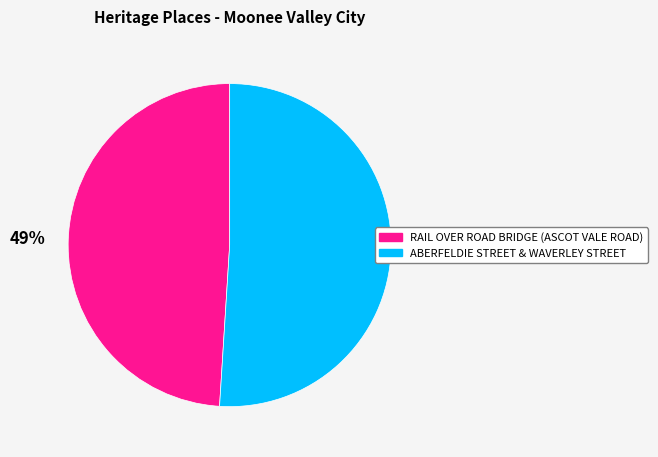

What percentage is the RAIL OVER ROAD BRIDGE (ASCOT VALE ROAD) slice, to the nearest percent?

49%